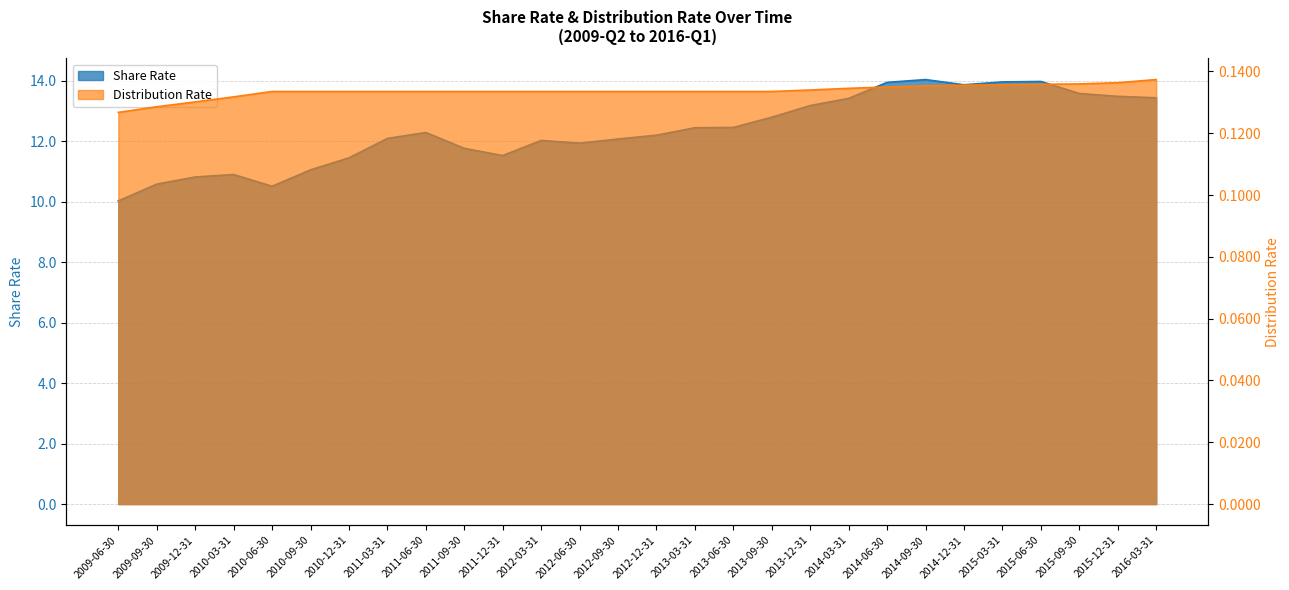

What is the sum of the Share Rate values at 2010-09-30 and 2013-06-30?

23.5